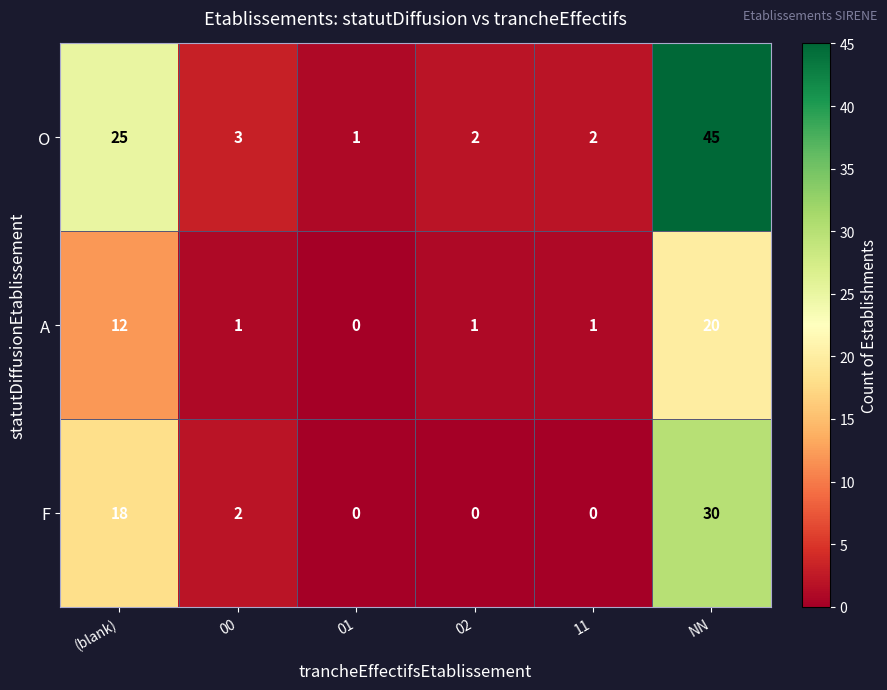

The A series shows 0 at 00. True or false?

False